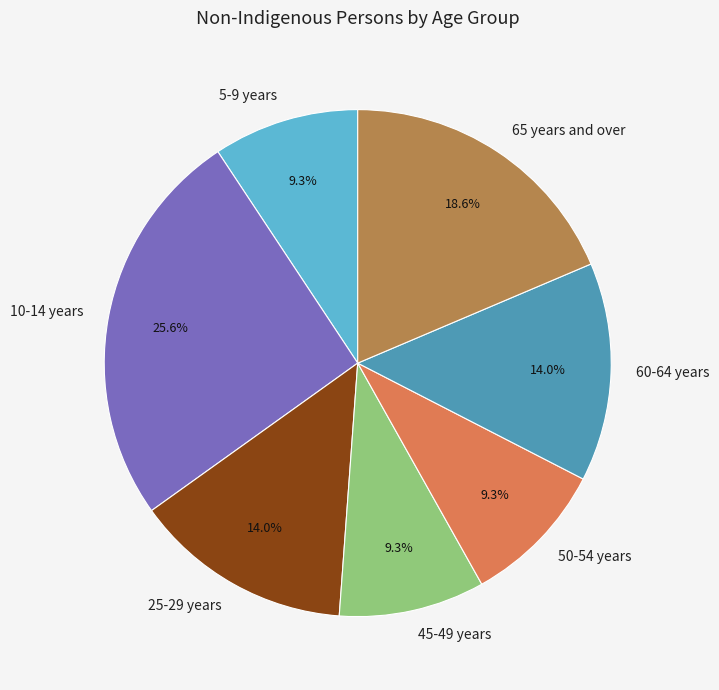

To the nearest percent, what portion does 5-9 years represent?

9%